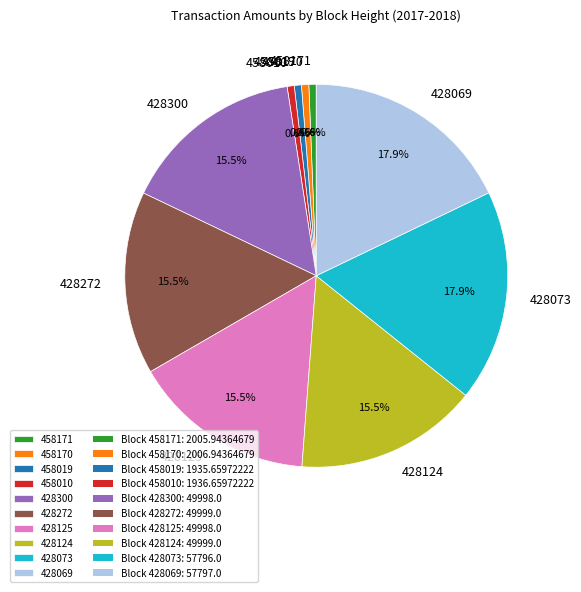

To the nearest percent, what is the difference between the largest and smallest slice percentages?

17%